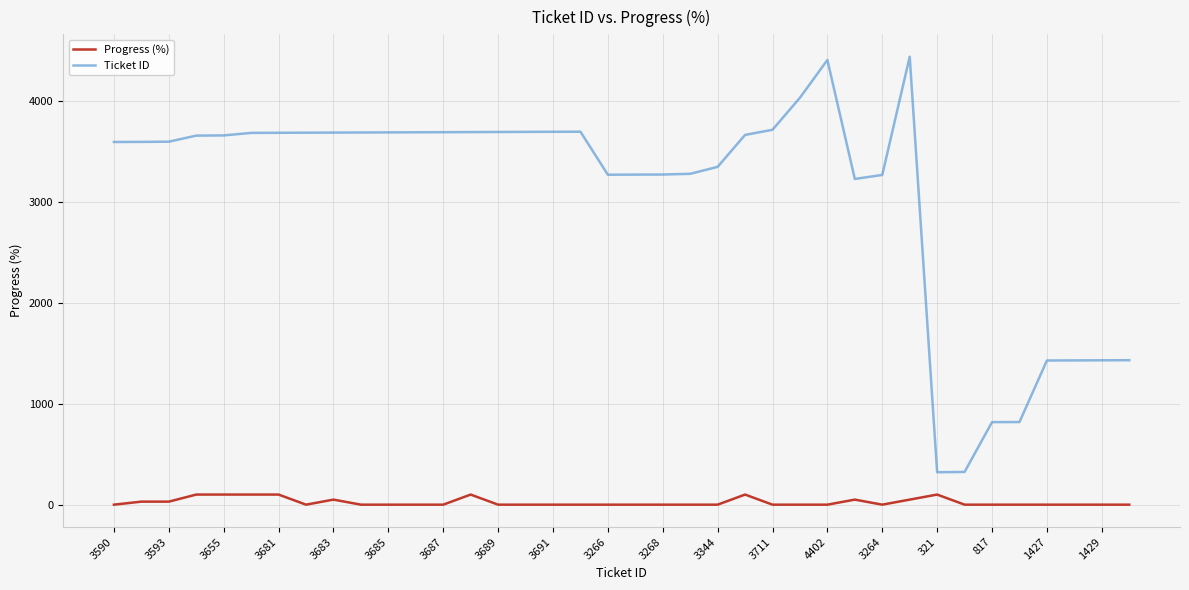

Which series has the largest range (max minus min)?

Ticket ID